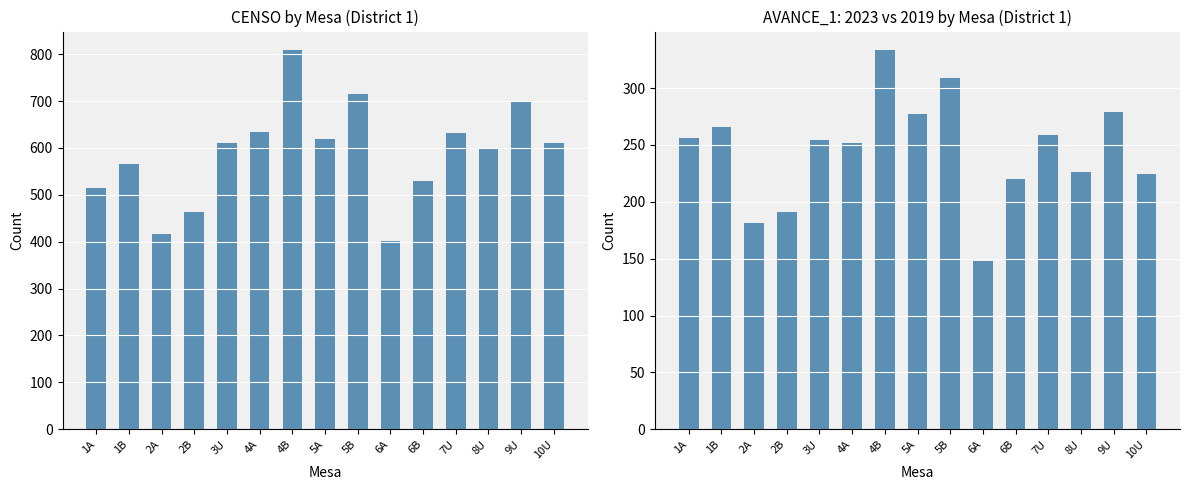

Are the bars horizontal?

No